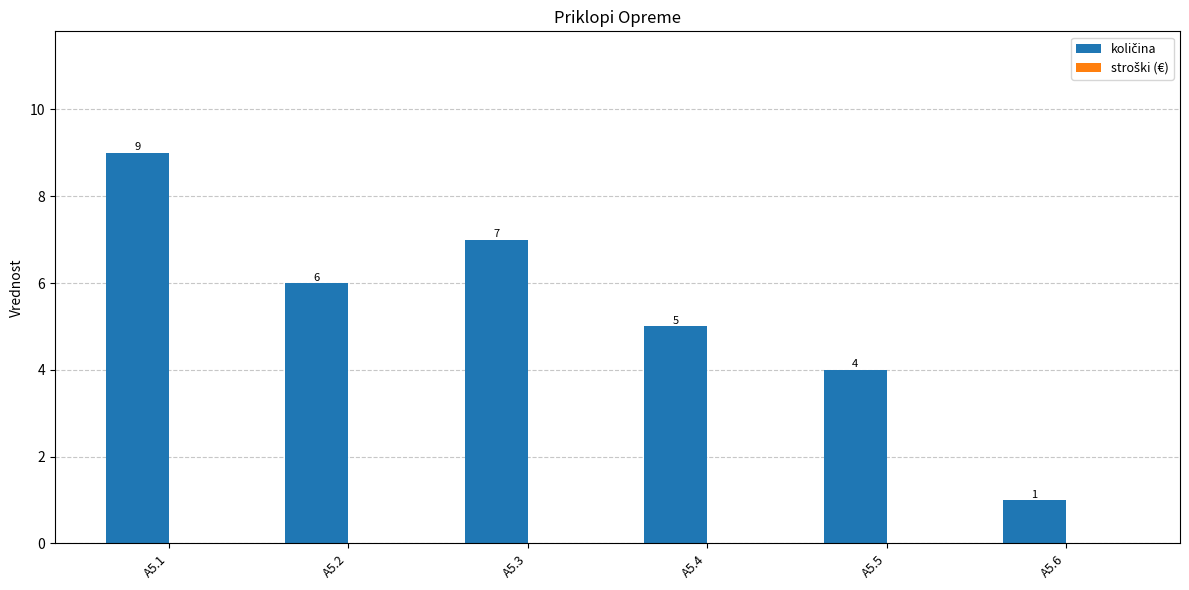

Rank the categories by value from lowest to highest.

A5.6, A5.5, A5.4, A5.2, A5.3, A5.1